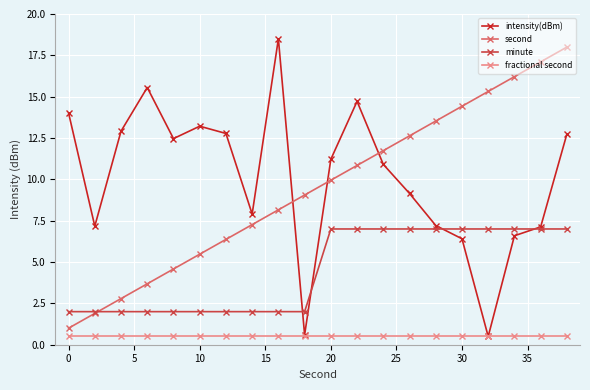

How many interior local peaks does the intensity(dBm) series have?

4